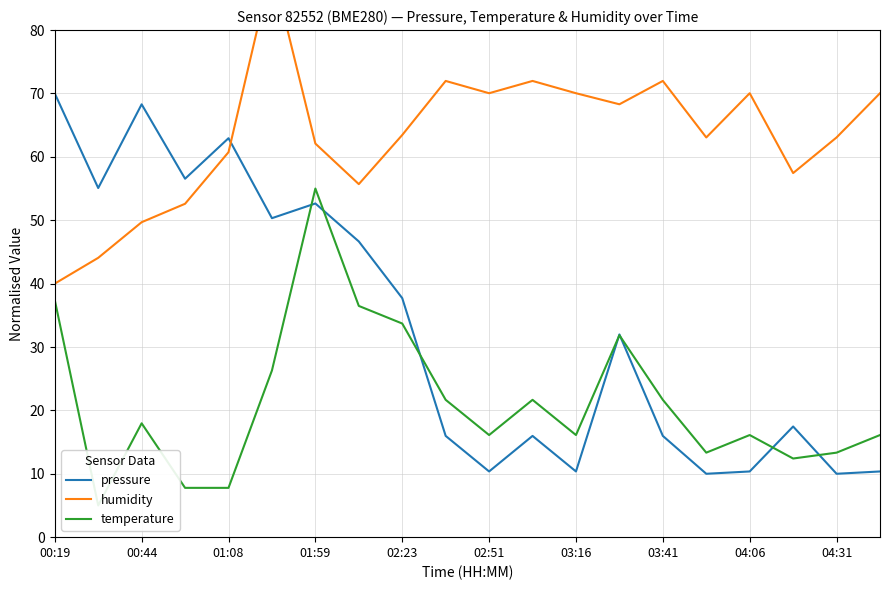

How many values in the temperature series exceed 17?

10